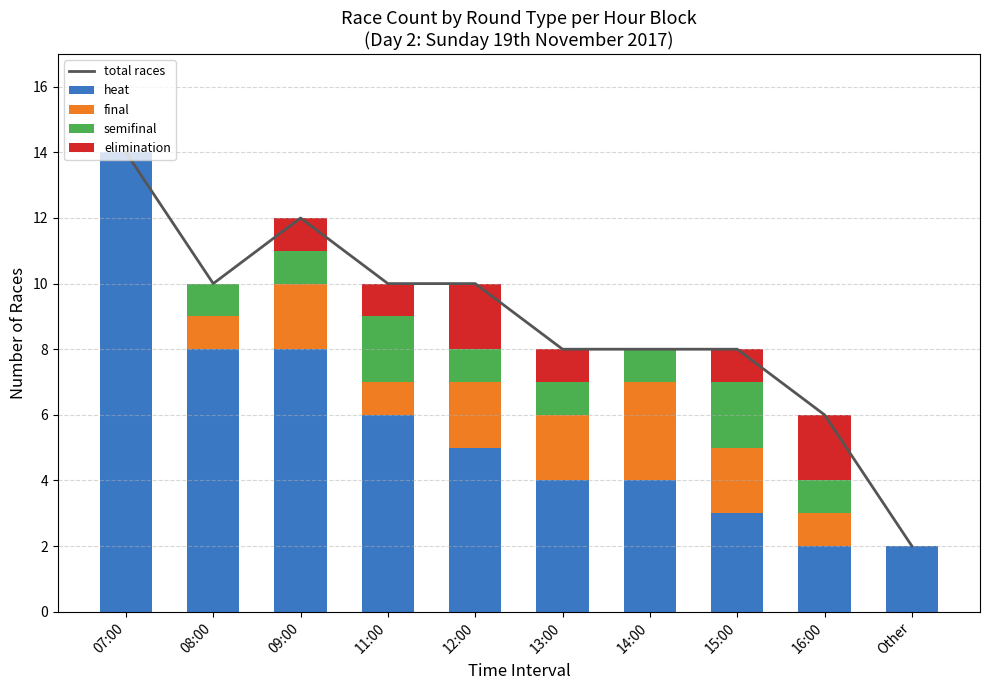

What position from the left is 16:00?

9